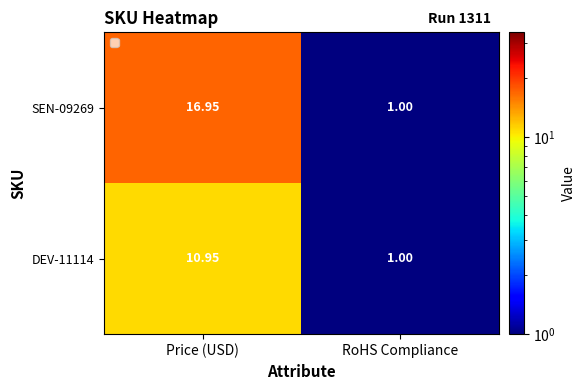

At which category is the sum across all series the highest?

Price (USD)